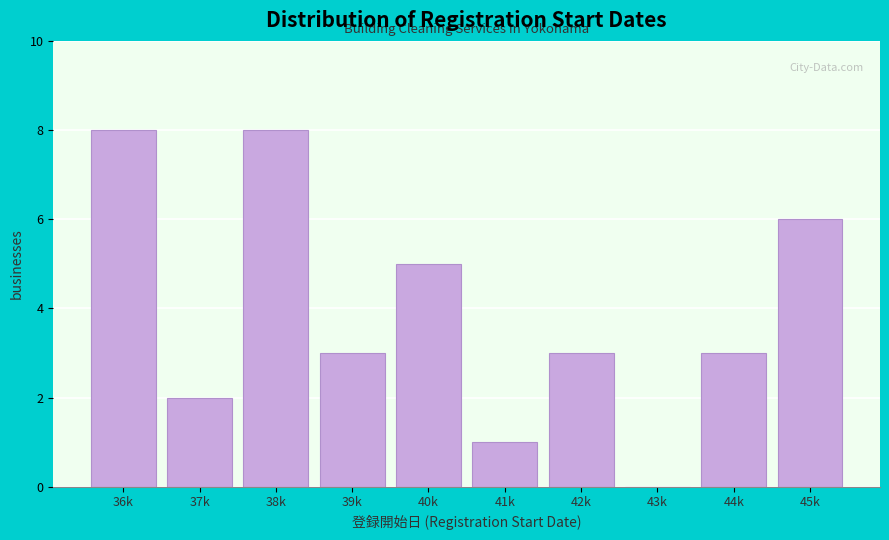

Reading right to left, transcribe all the data shown in this chart.

45k=6	44k=3	43k=0	42k=3	41k=1	40k=5	39k=3	38k=8	37k=2	36k=8